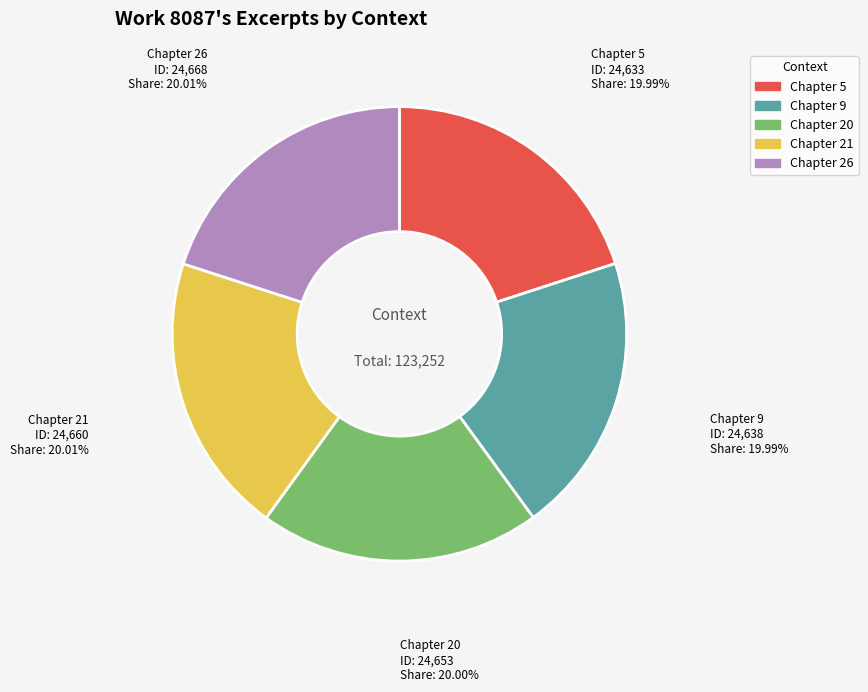

To the nearest percent, what percentage of the pie is Chapter 20?

20%